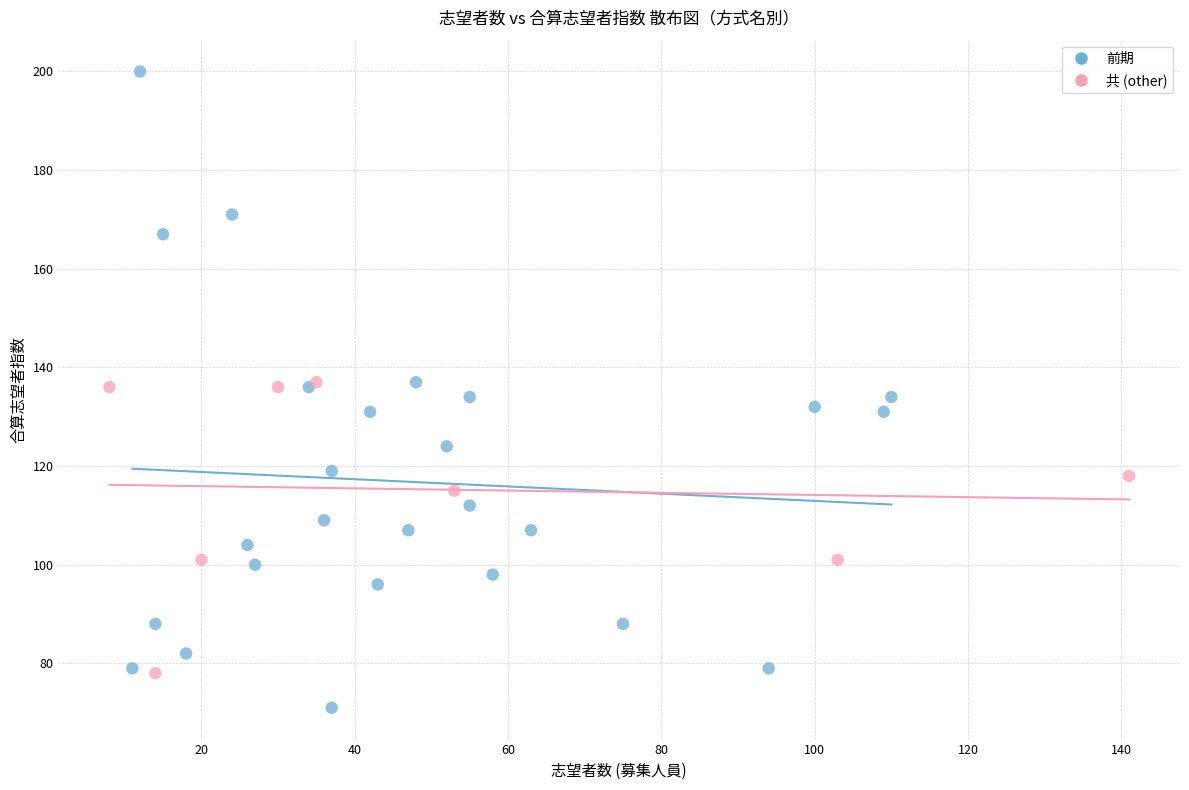

Which series reaches the maximum Y coordinate?

前期